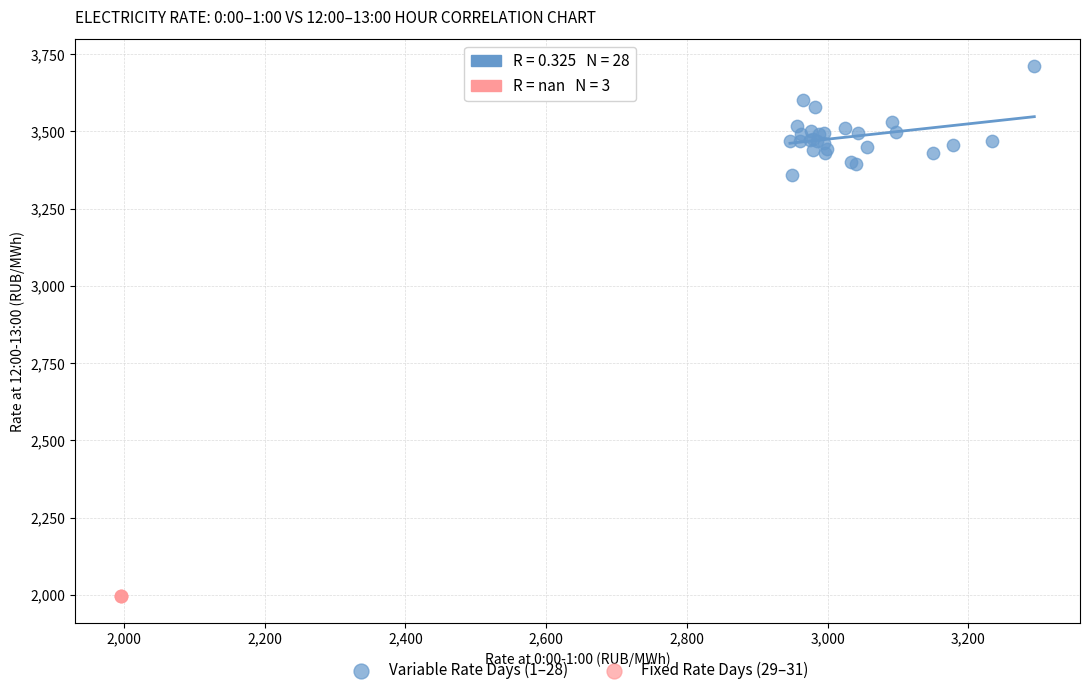

Which series contains the lowest Y value?

Fixed Rate Days (29–31)